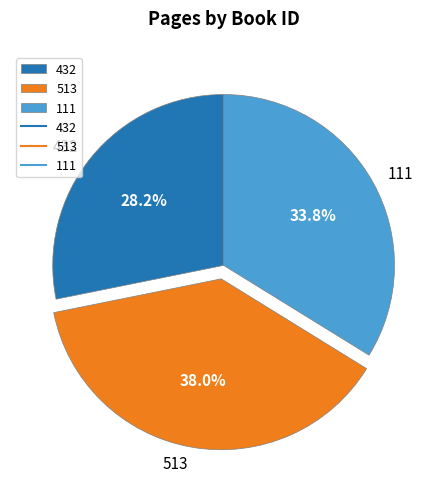

What is the ratio of the value at 111 to the value at 432?

1.2